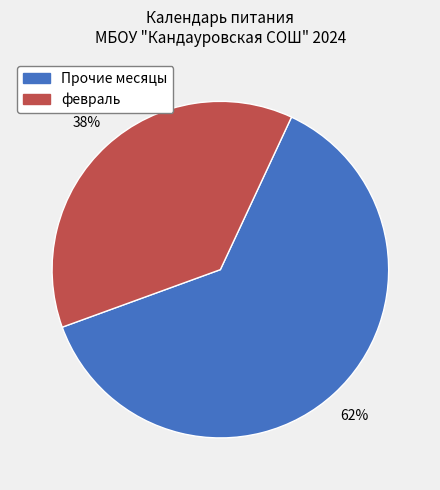

Is there a majority slice in this chart?

Yes